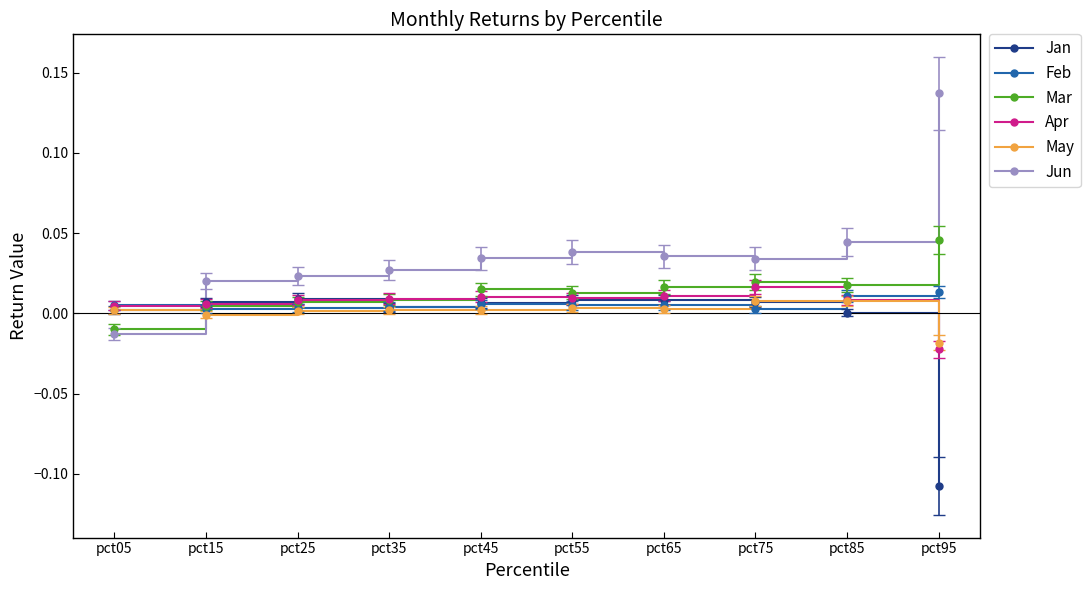

Which category has the lowest value across all series?

pct95